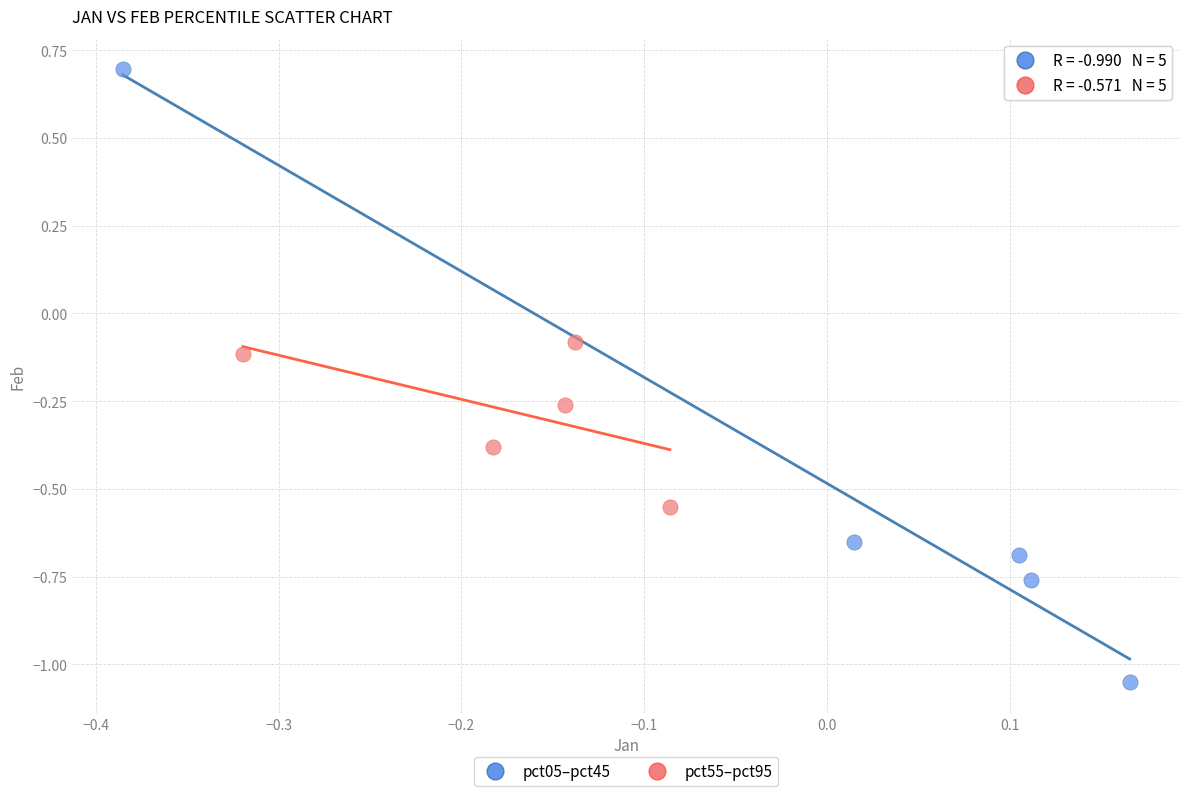

Which series reaches the maximum Y coordinate?

pct05–pct45